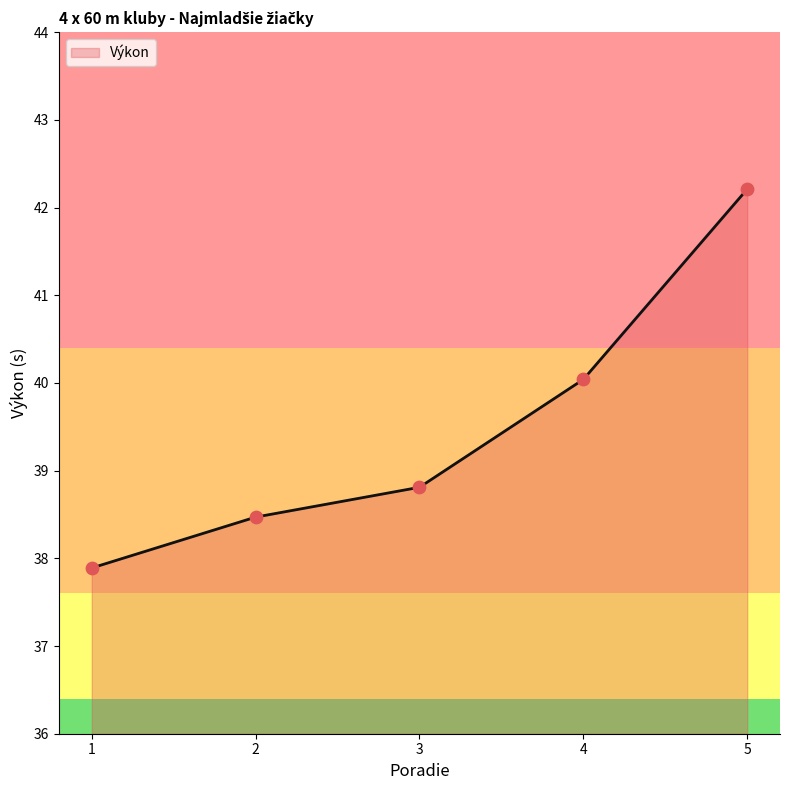

Between 4 and 5, which is larger?

5